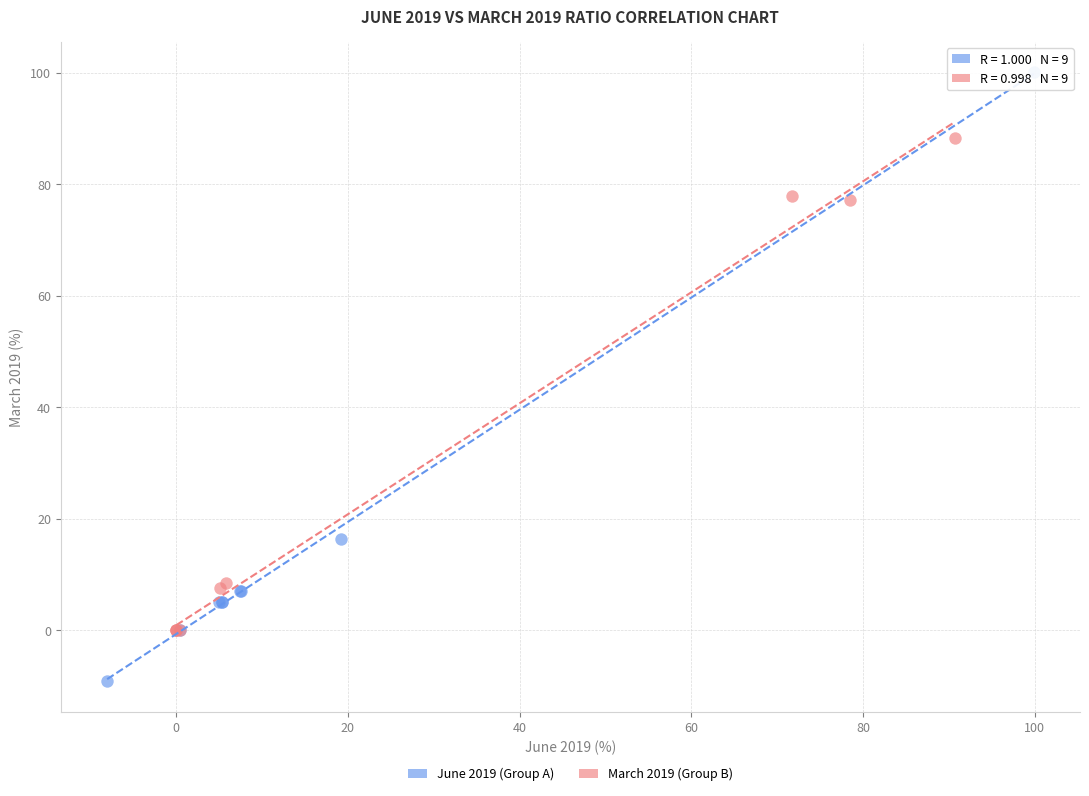

What are all the series names shown in the legend?

June 2019 (Group A), March 2019 (Group B)